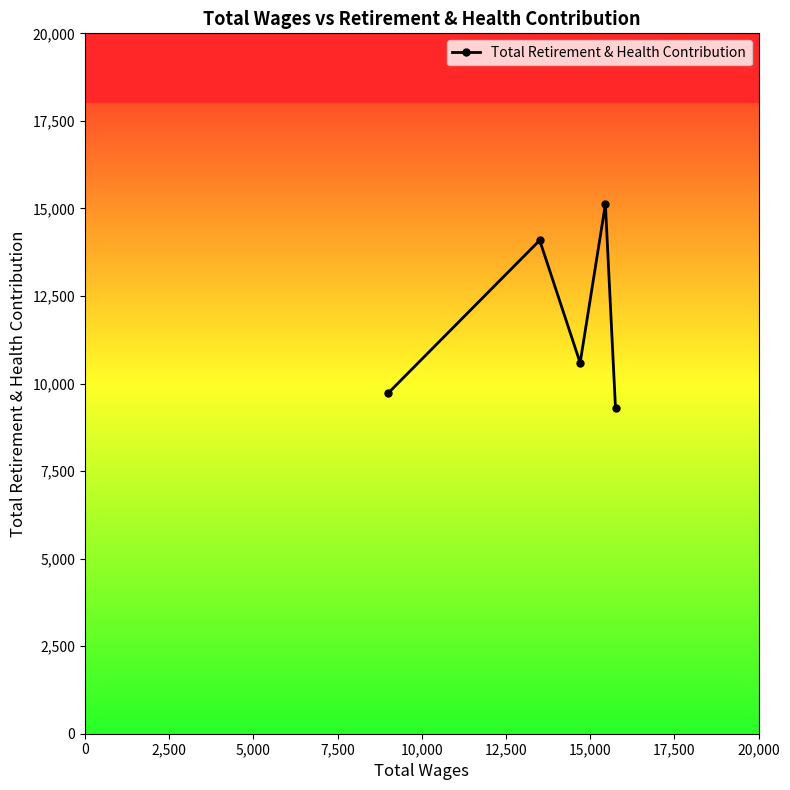

How many interior local peaks (higher than both neighbors) does the data have?

2